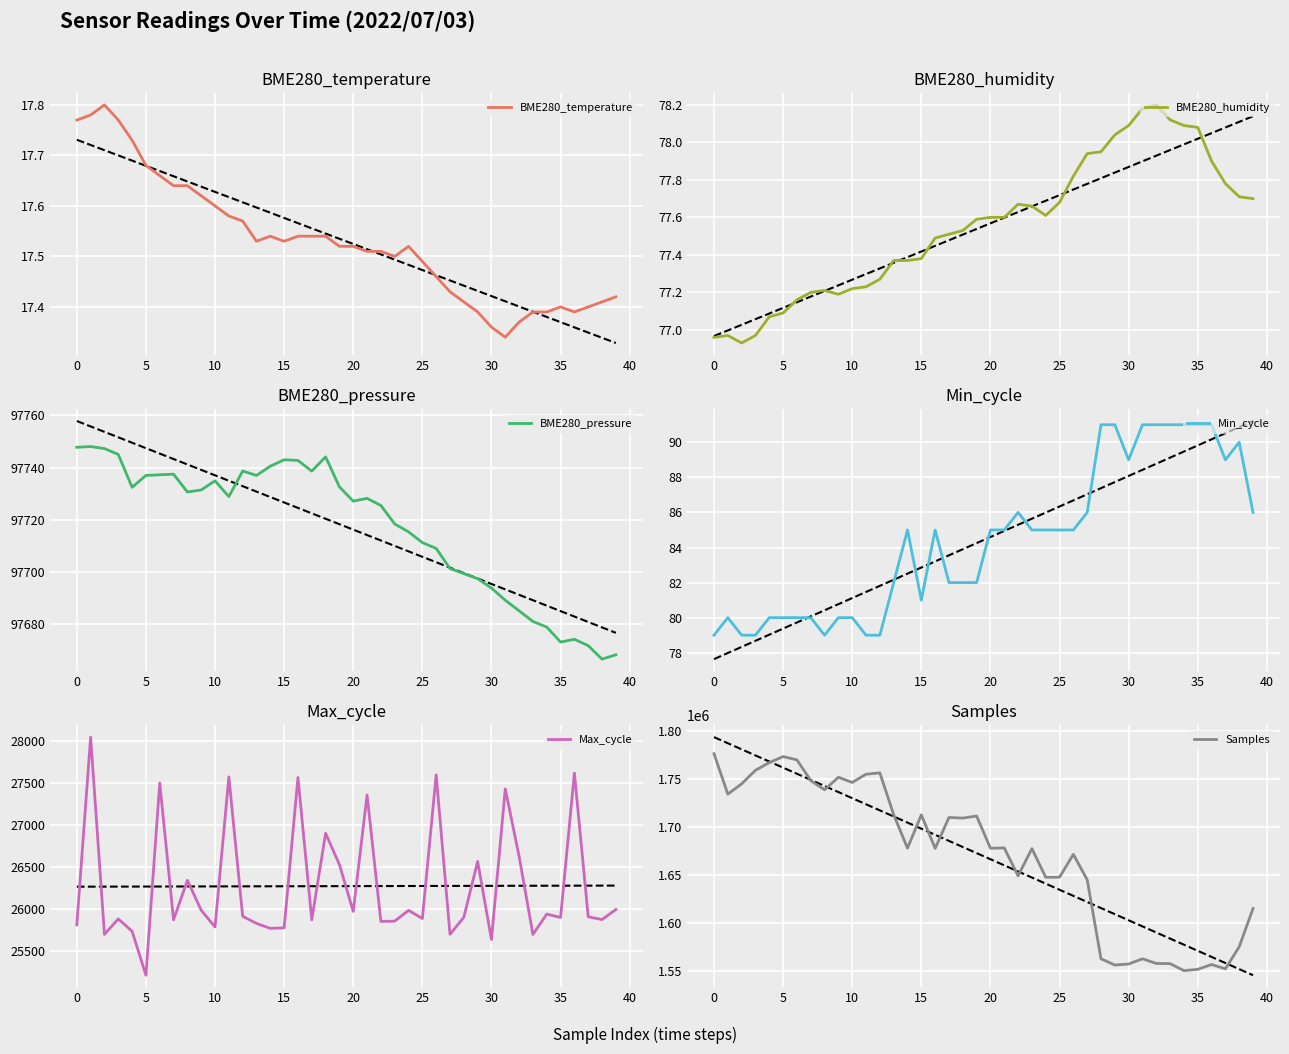

The BME280_temperature series shows 5.5 at 25. True or false?

False